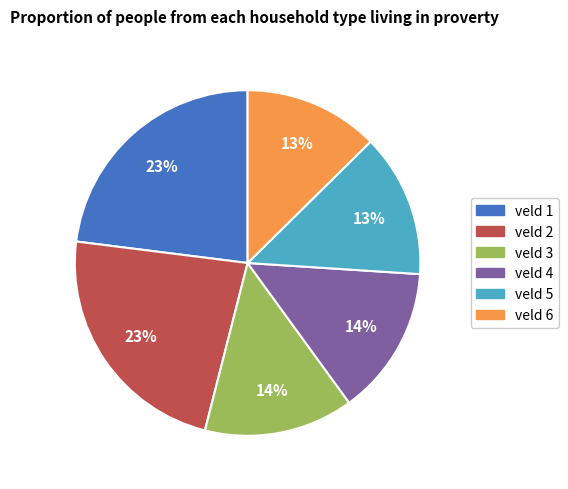

Is there a majority slice in this chart?

No